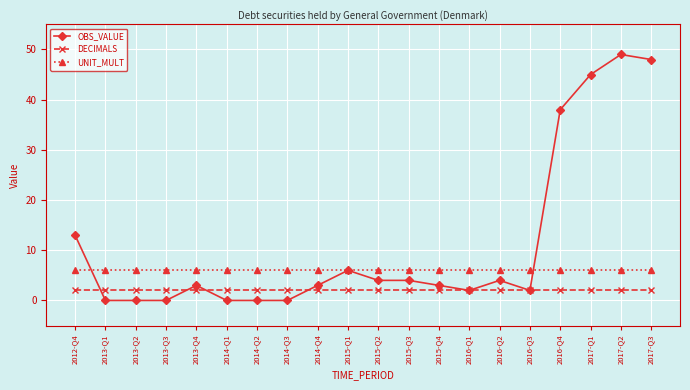

Reading right to left, transcribe all the data shown in this chart.

OBS_VALUE: 48	49	45	38	2	4	2	3	4	4	6	3	0	0	0	3	0	0	0	13
DECIMALS: 2	2	2	2	2	2	2	2	2	2	2	2	2	2	2	2	2	2	2	2
UNIT_MULT: 6	6	6	6	6	6	6	6	6	6	6	6	6	6	6	6	6	6	6	6